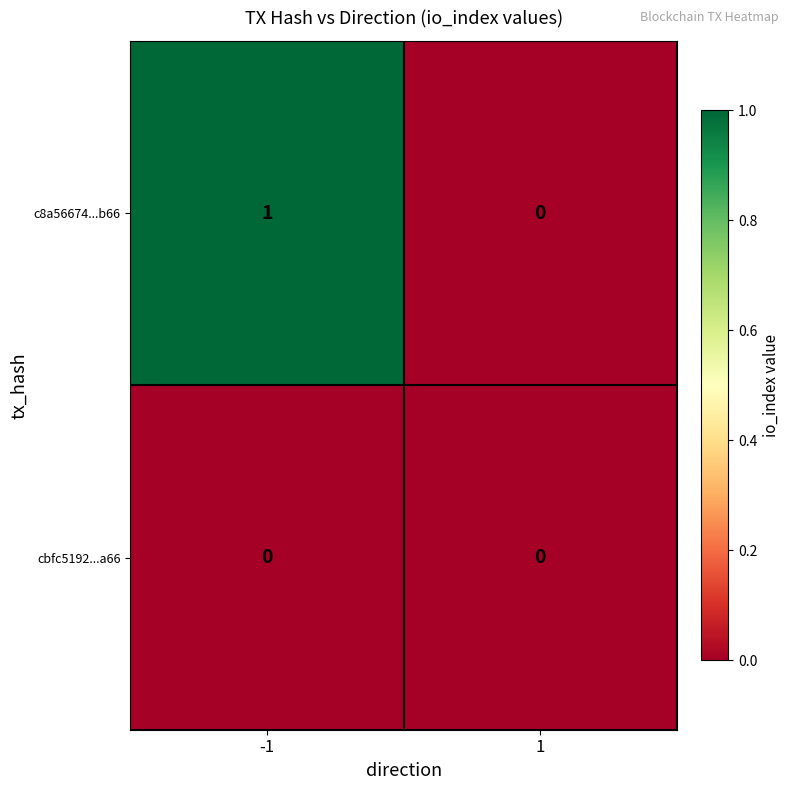

Reading left to right, what are all the values shown in this chart?

c8a56674...b66: -1=1	1=0
cbfc5192...a66: -1=0	1=0